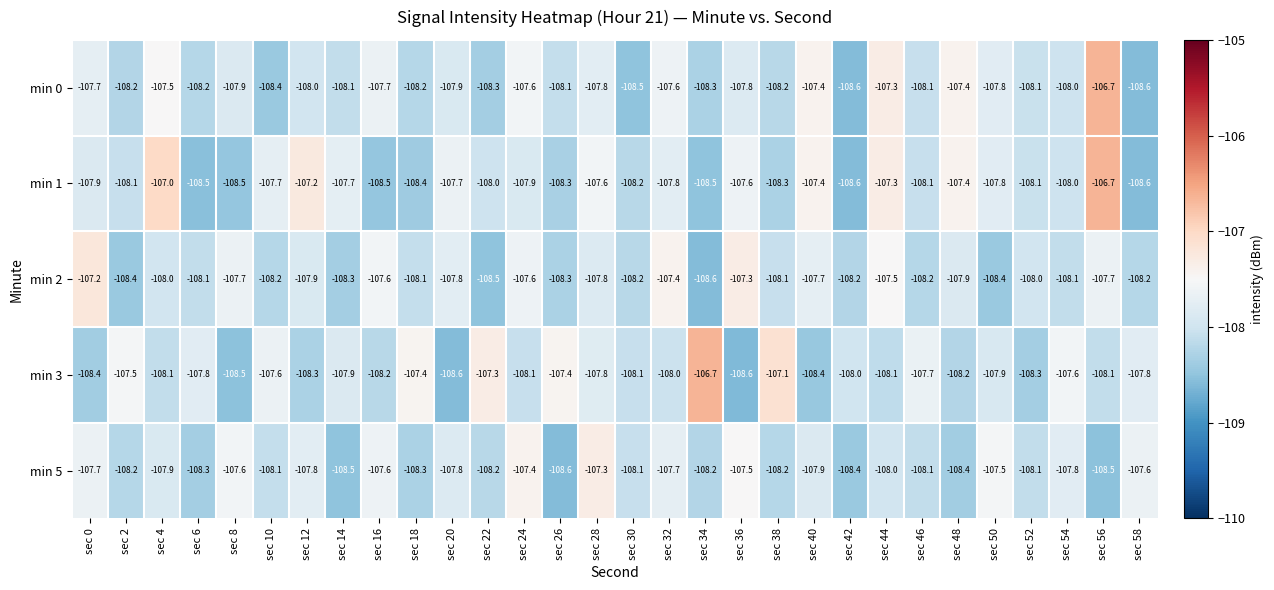

True or false: min 2 has a value of -108.4 at sec 2.

True